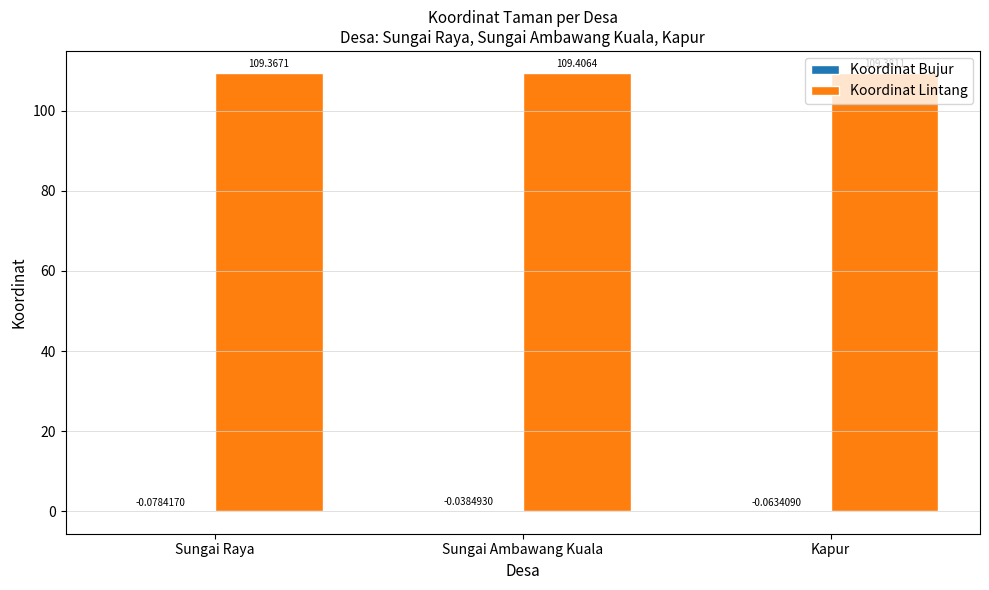

What is the sum of the Koordinat Lintang values at Sungai Raya and Sungai Ambawang Kuala?

218.8